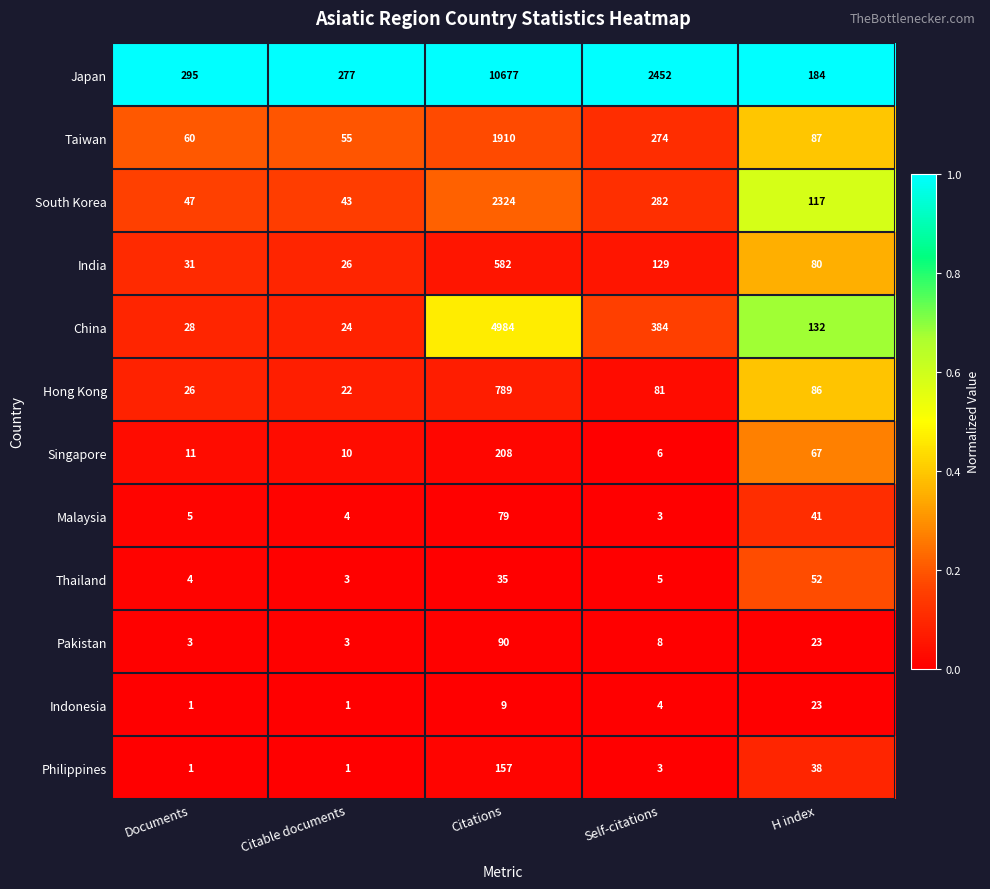

What is the difference between the highest and lowest values at Documents?

294